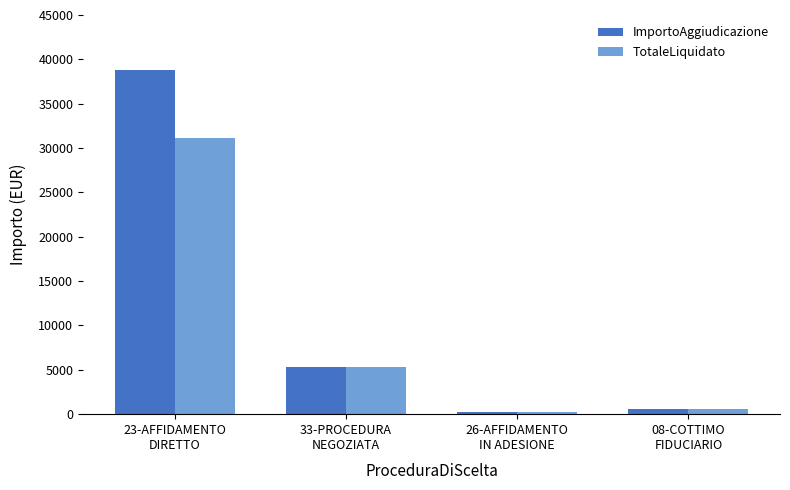

What is the label of the 4th bar from the right?

23-AFFIDAMENTO
DIRETTO